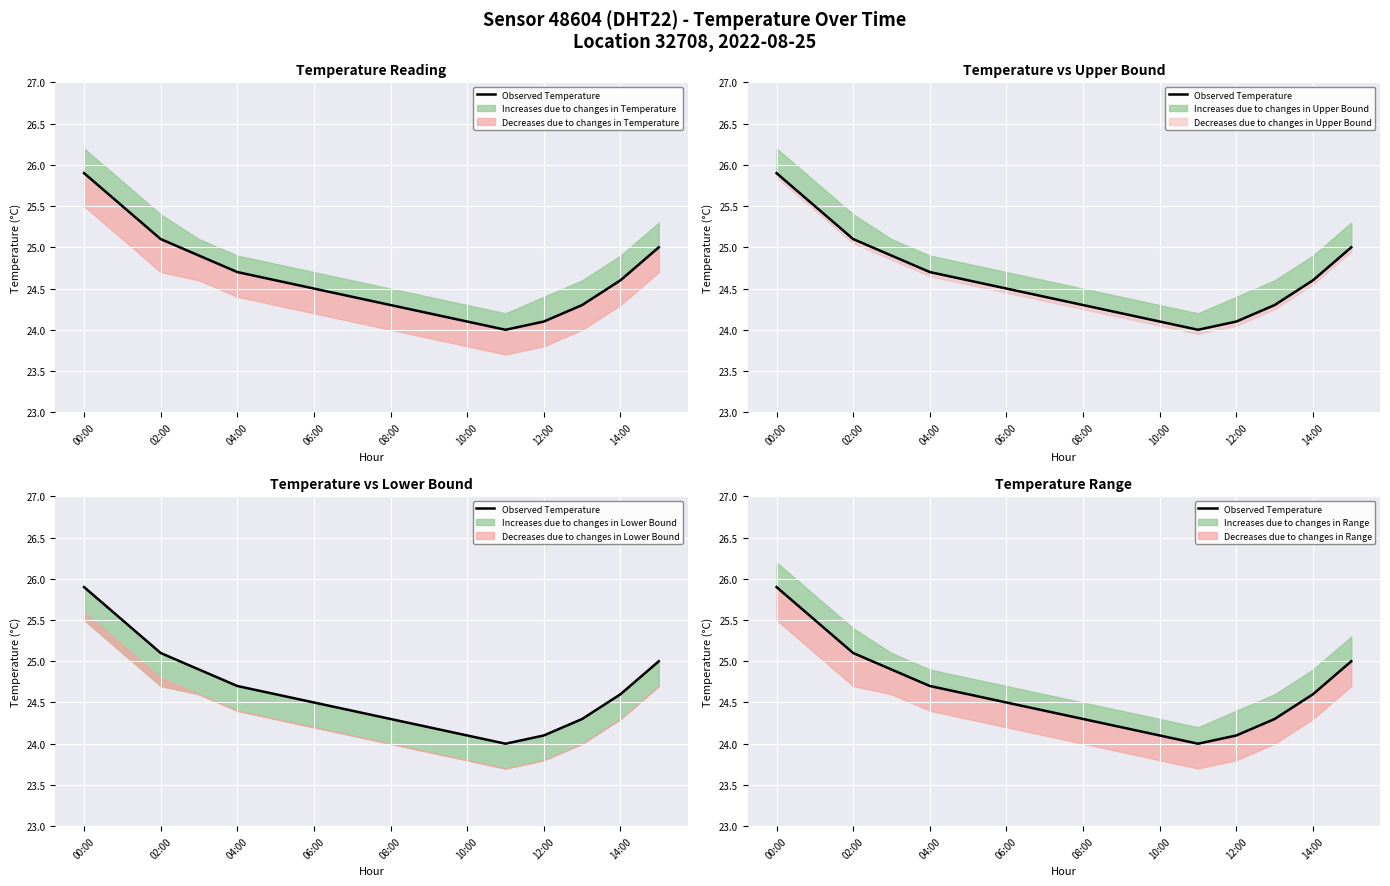

What is the smallest value displayed?

24.0